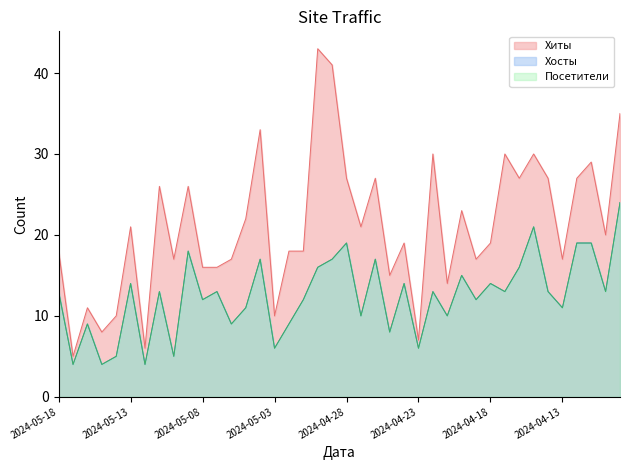

What is the average value of the Хиты series?

21